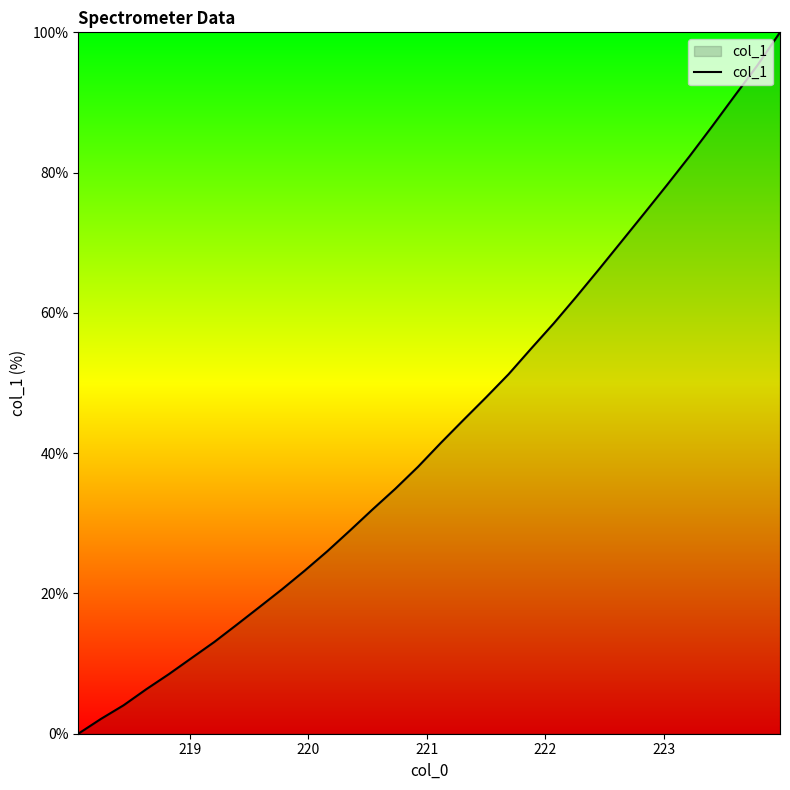

Reading left to right, list all the values displayed in this chart.

0.0	2.1	4.1	6.3	8.5	10.8	13.1	15.6	18.1	20.6	23.3	26.0	29.0	32.0	34.9	38.1	41.4	44.7	47.9	51.3	54.9	58.5	62.3	66.2	70.2	74.2	78.2	82.3	86.6	91.0	95.3	100.0